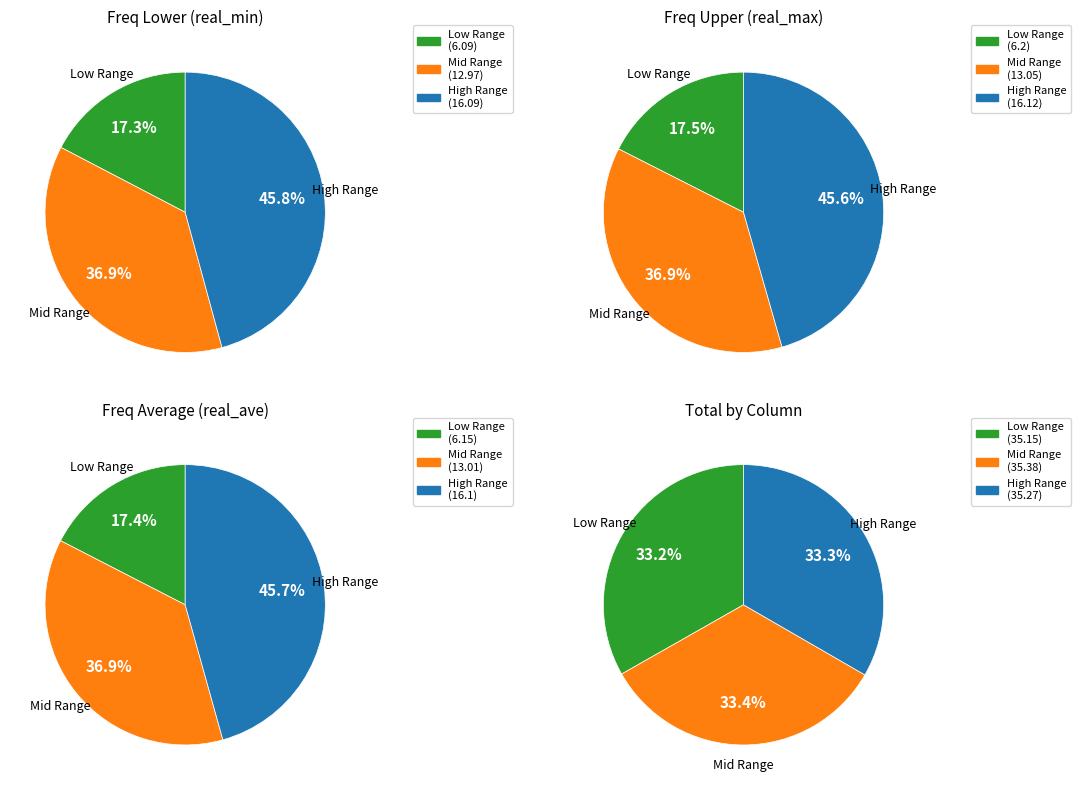

Is there any slice that represents more than half of the pie?

No